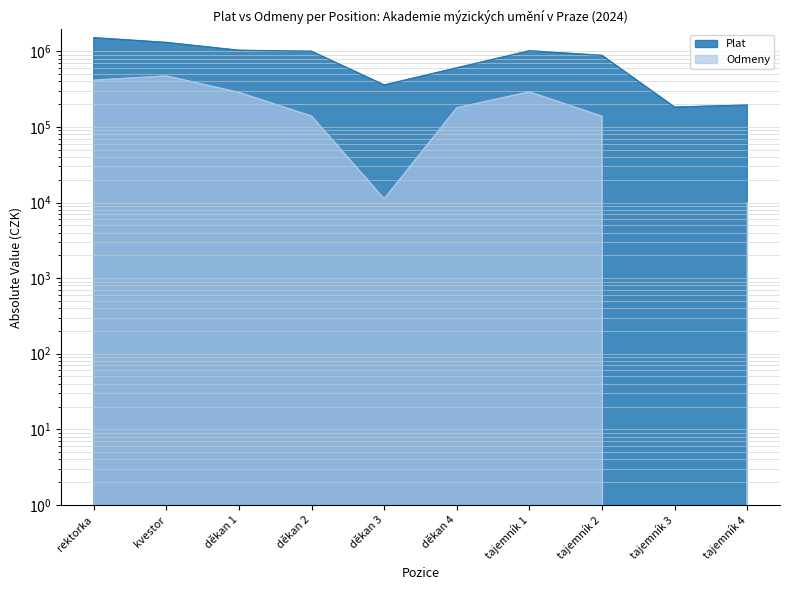

Rank the series by their average value, from lowest to highest.

Odmeny, Plat